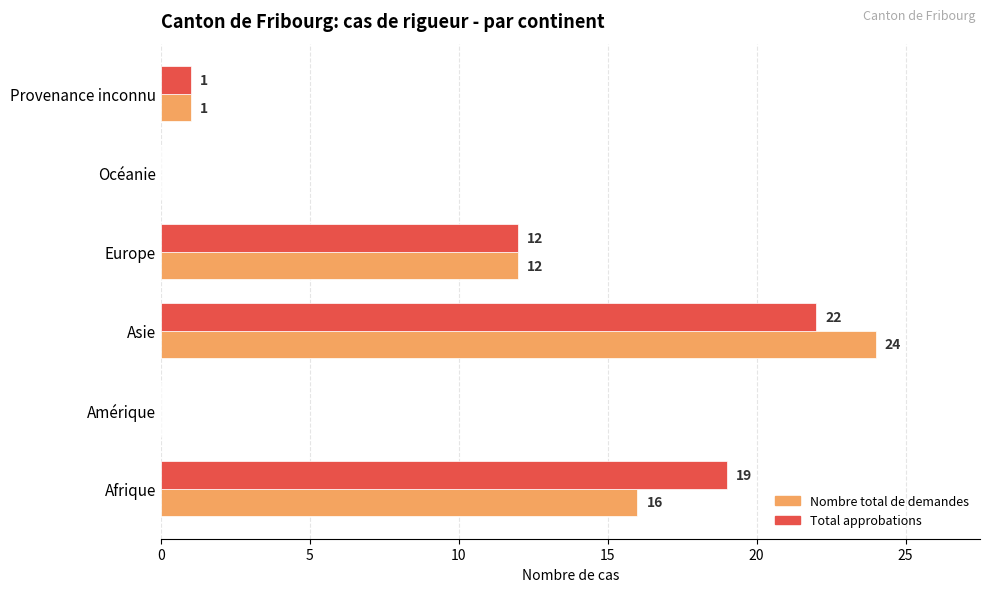

What is the sum of the Total approbations values at Amérique and Europe?

12